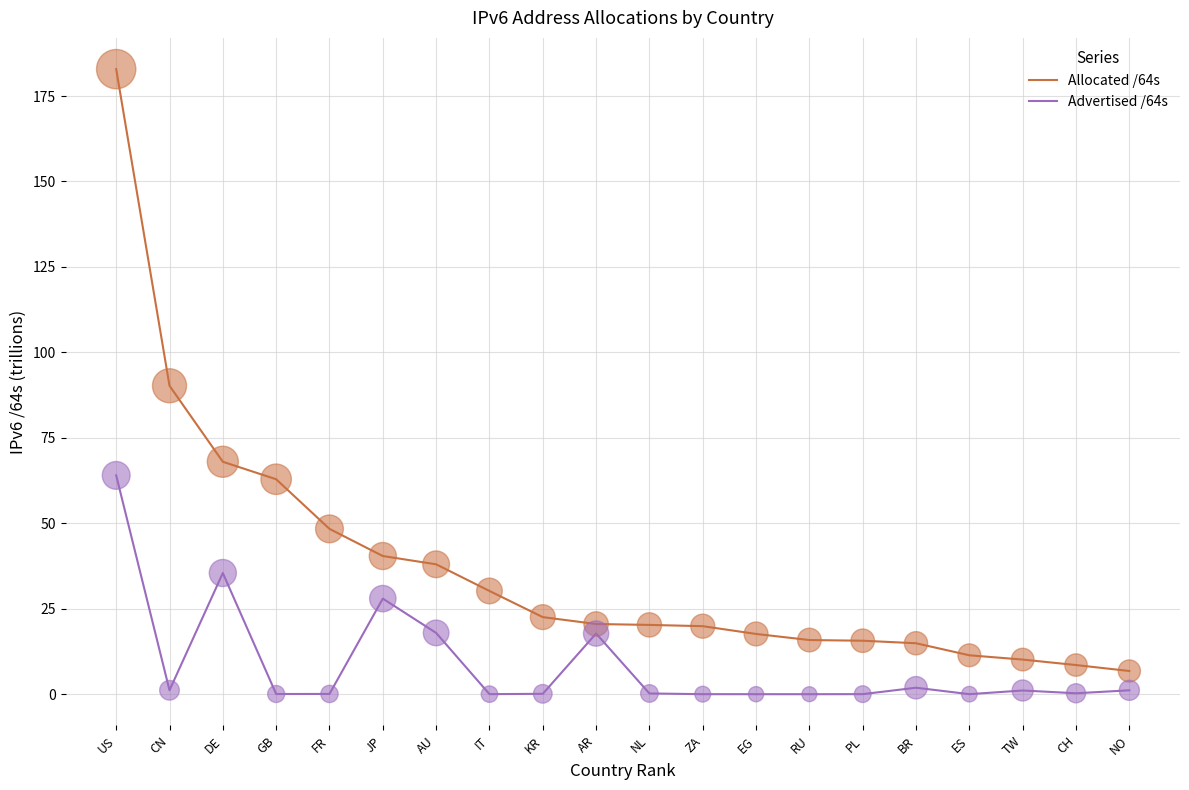

Is the value of Advertised /64s at EG greater than the value of Allocated /64s at AR?

No